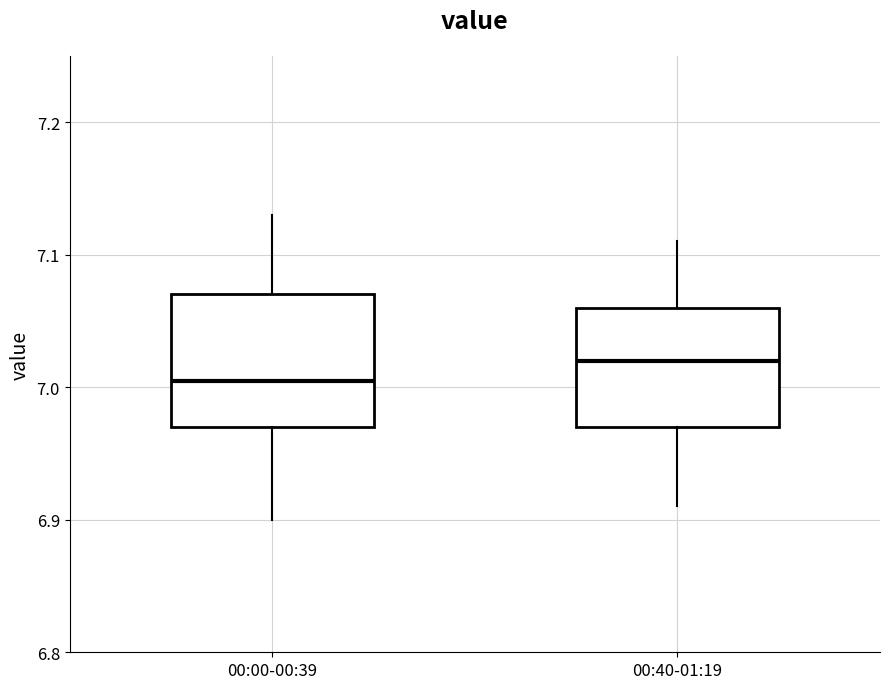

Where does the median line of the box for 00:40-01:19 sit on the y-axis? The values are not printed on the chart, so give them approximately, as read against the axis.

7.02